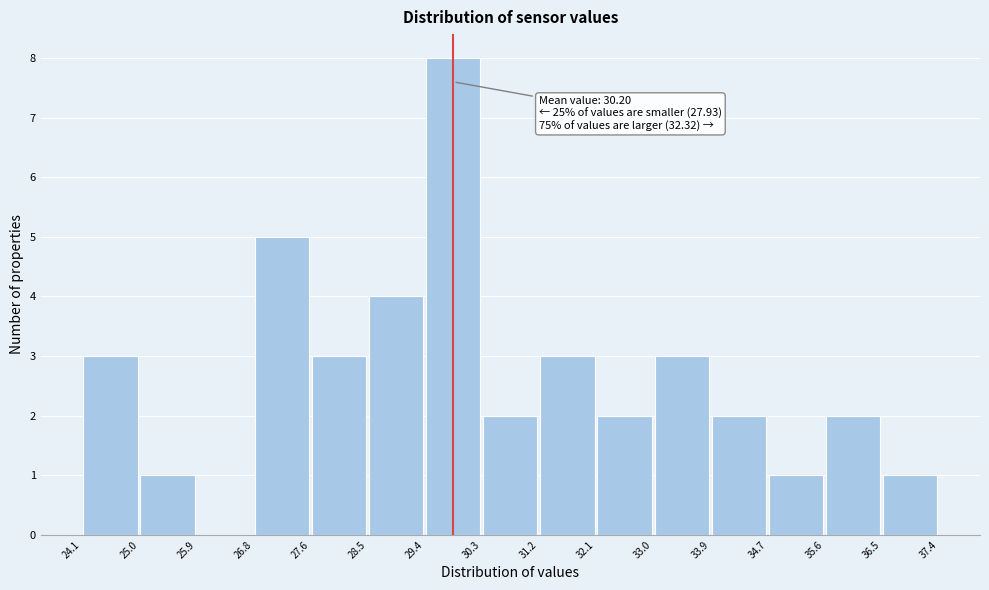

Which range on the x-axis has the tallest bar?

29.4 to 30.3